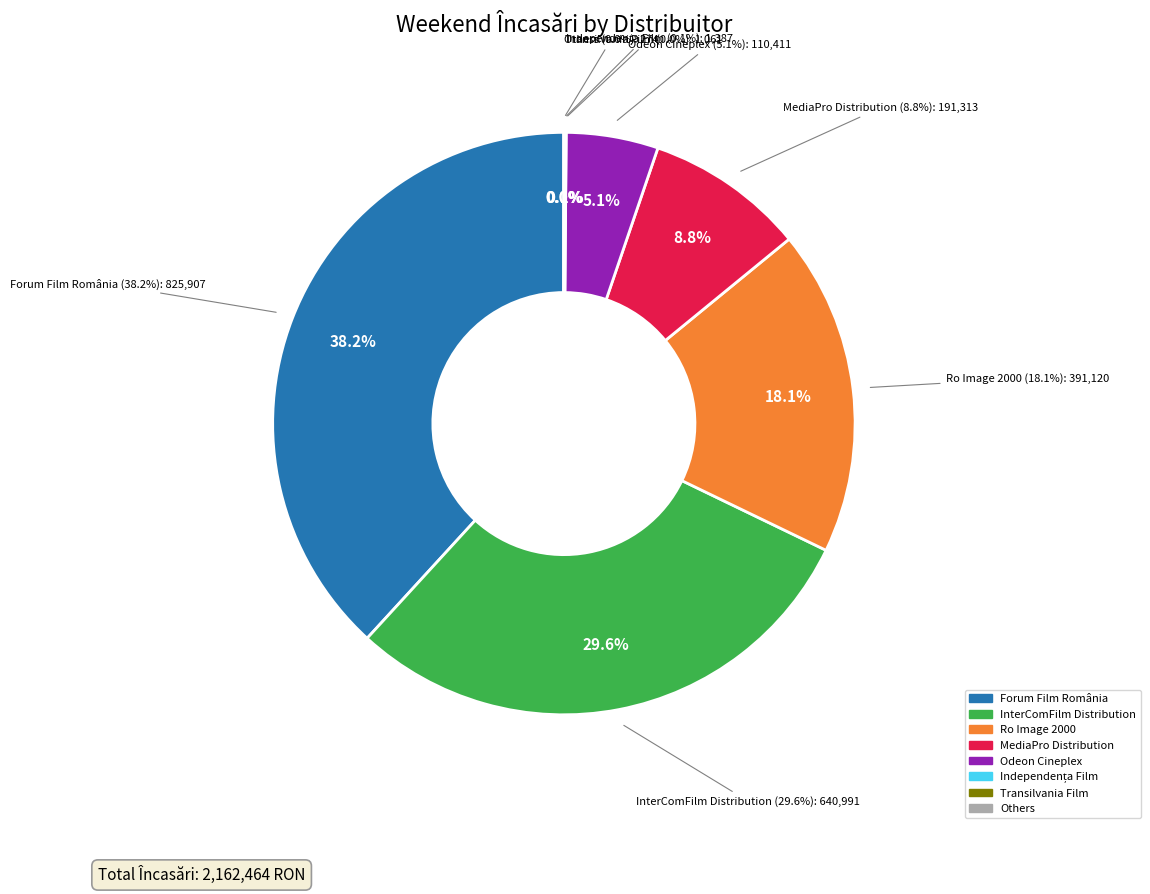

Which slice is the largest?

Forum Film România